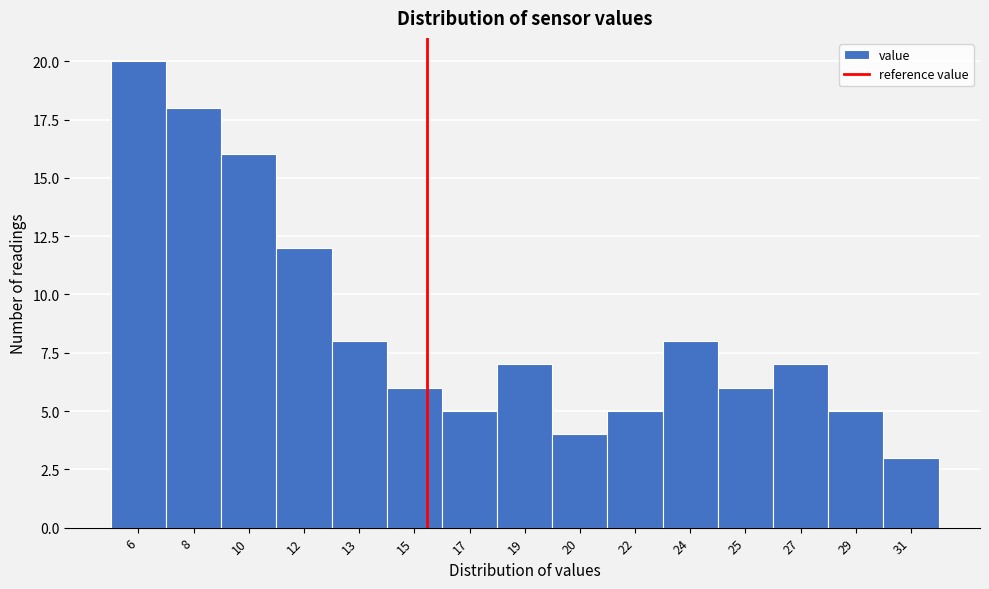

Reading left to right, list all the values displayed in this chart.

6=20	8=18	10=16	12=12	13=8	15=6	17=5	19=7	20=4	22=5	24=8	25=6	27=7	29=5	31=3